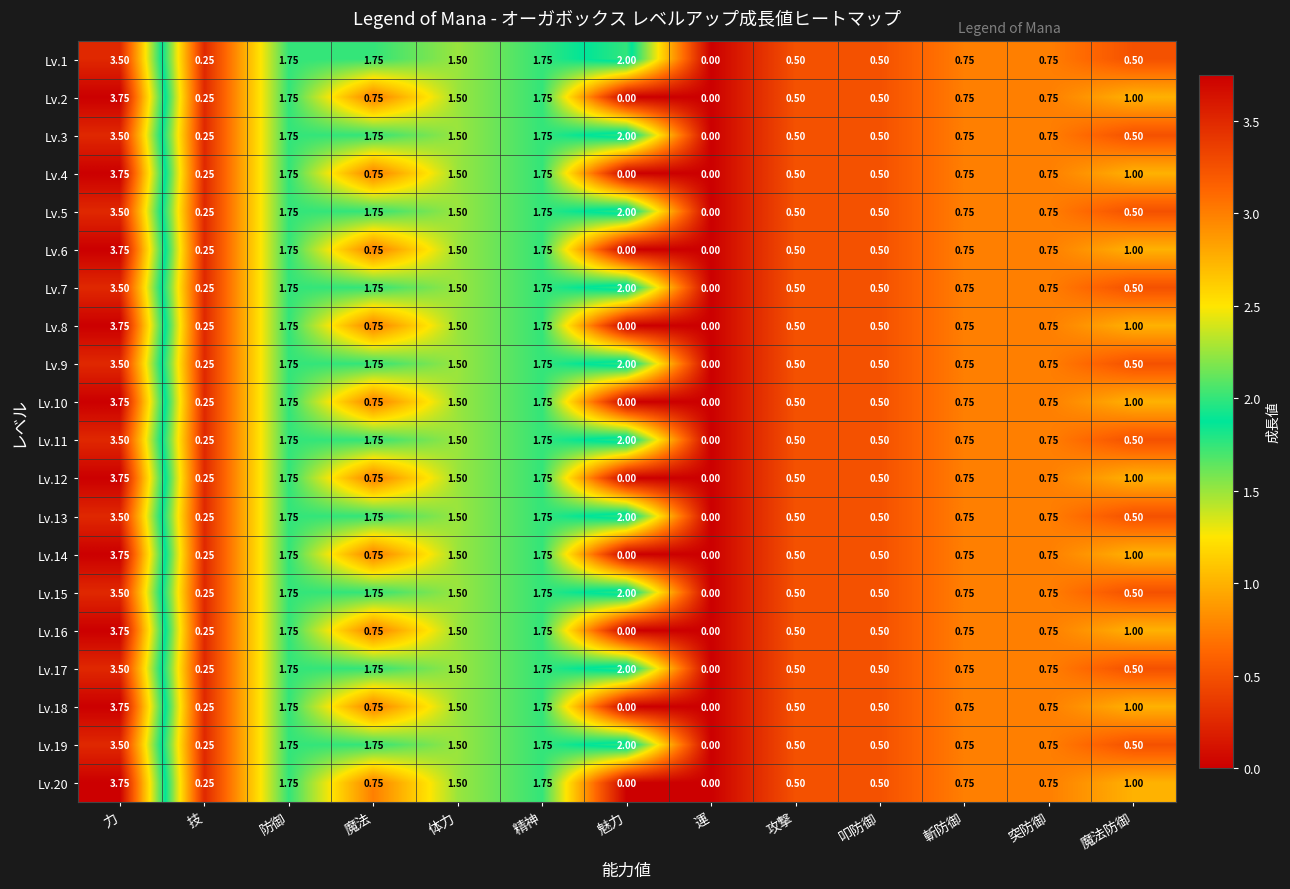

At which label does Lv.3 reach its peak?

力